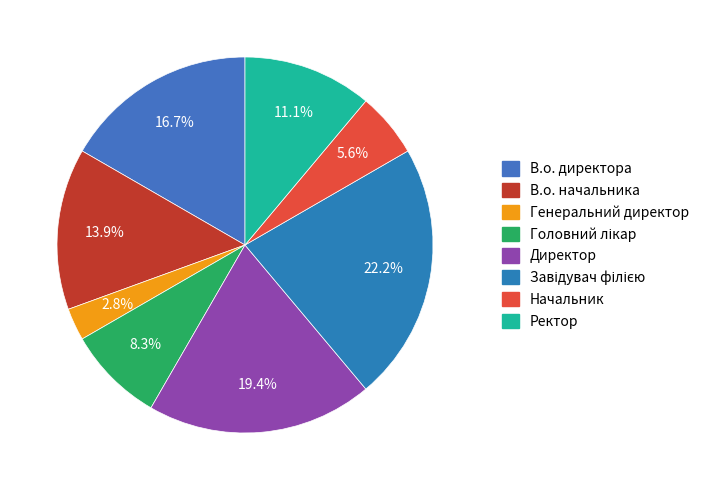

How many slices are in this pie chart?

8